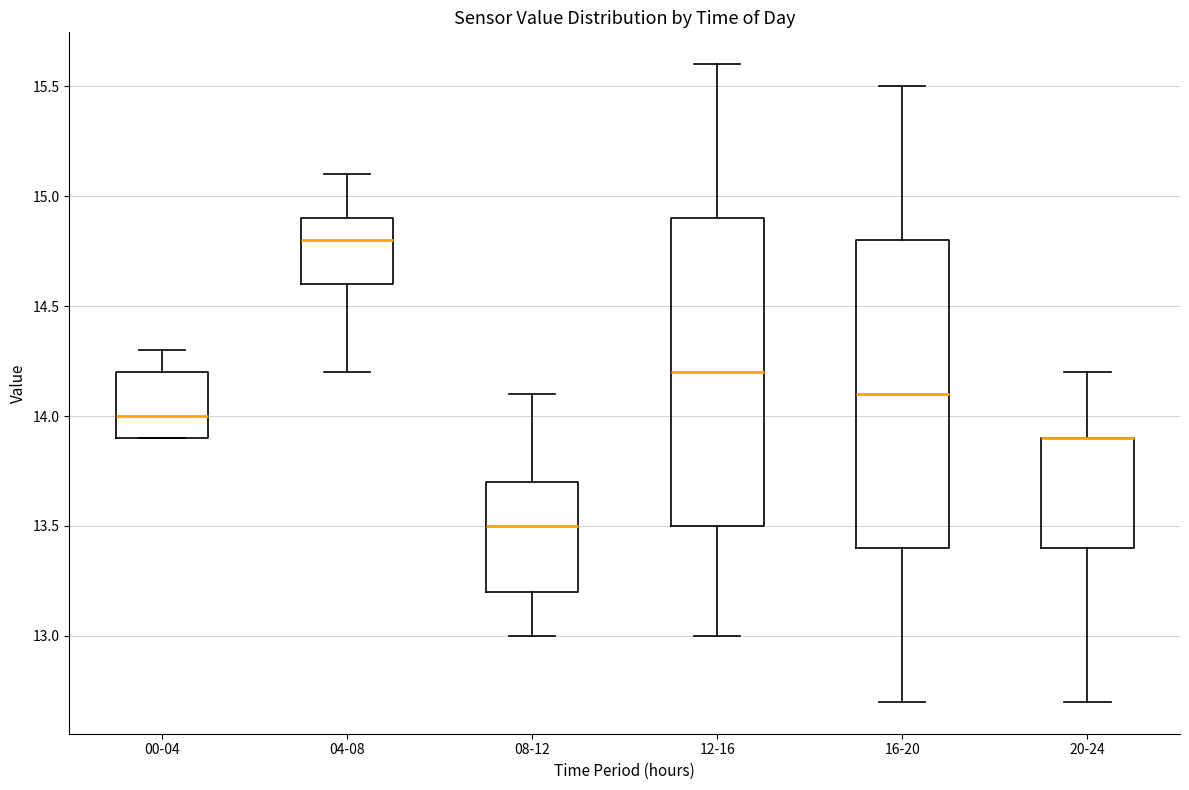

Where is the lower edge of the box for 16-20 on the y-axis? The values are not printed on the chart, so give them approximately, as read against the axis.

13.4